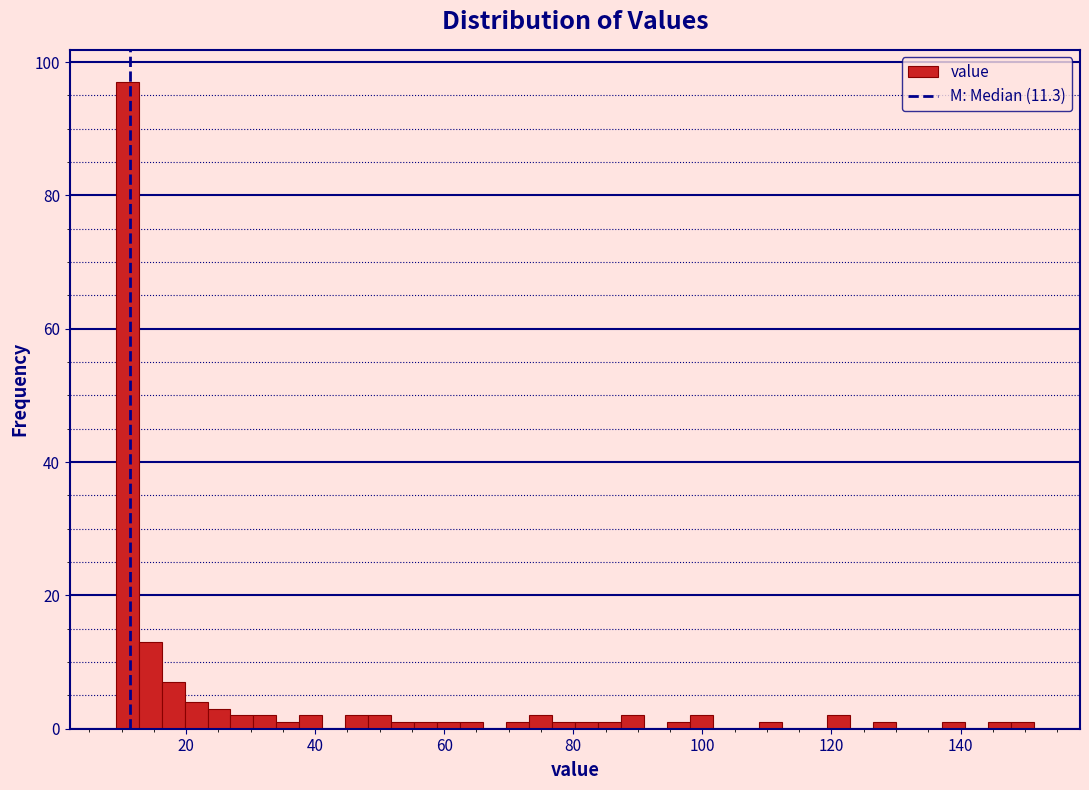

Read against the x-axis, roughly where is the centre of the tallest bar?

10